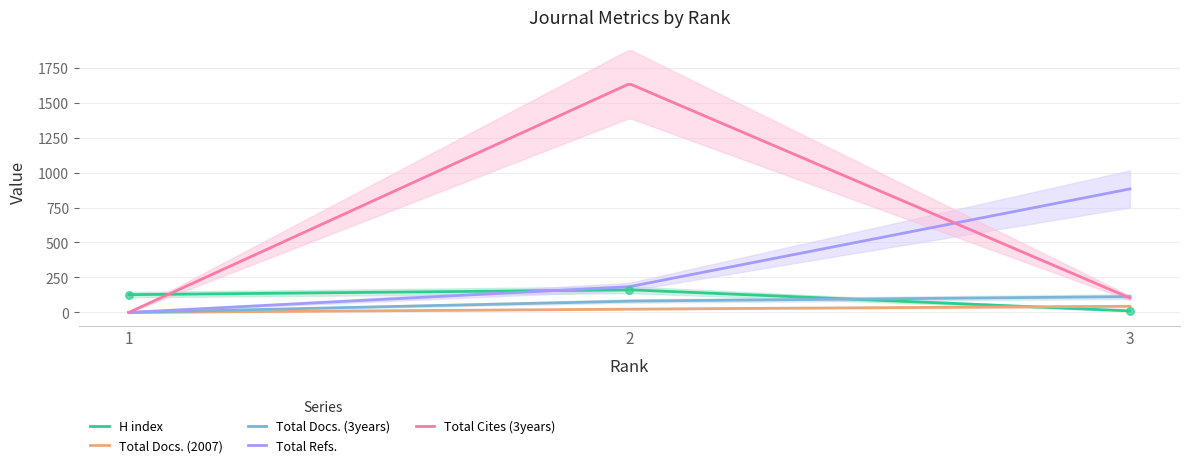

What is the total value across all series at 1?

127